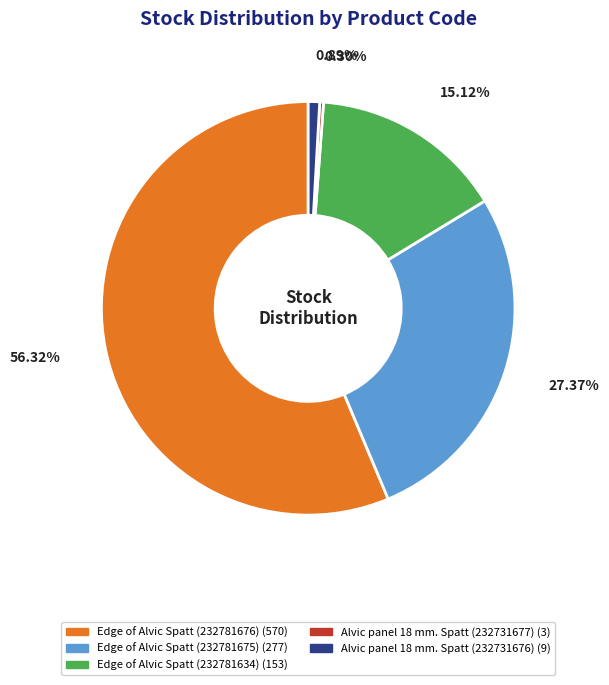

True or false: Edge of Alvic Spatt (232781675) accounts for 21% of the total.

False